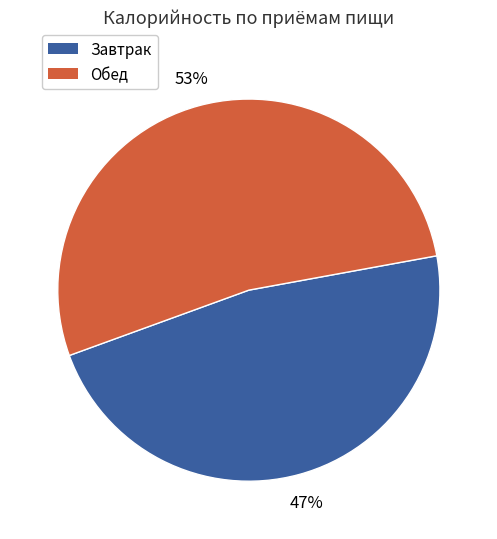

How many segments does this pie chart have?

2